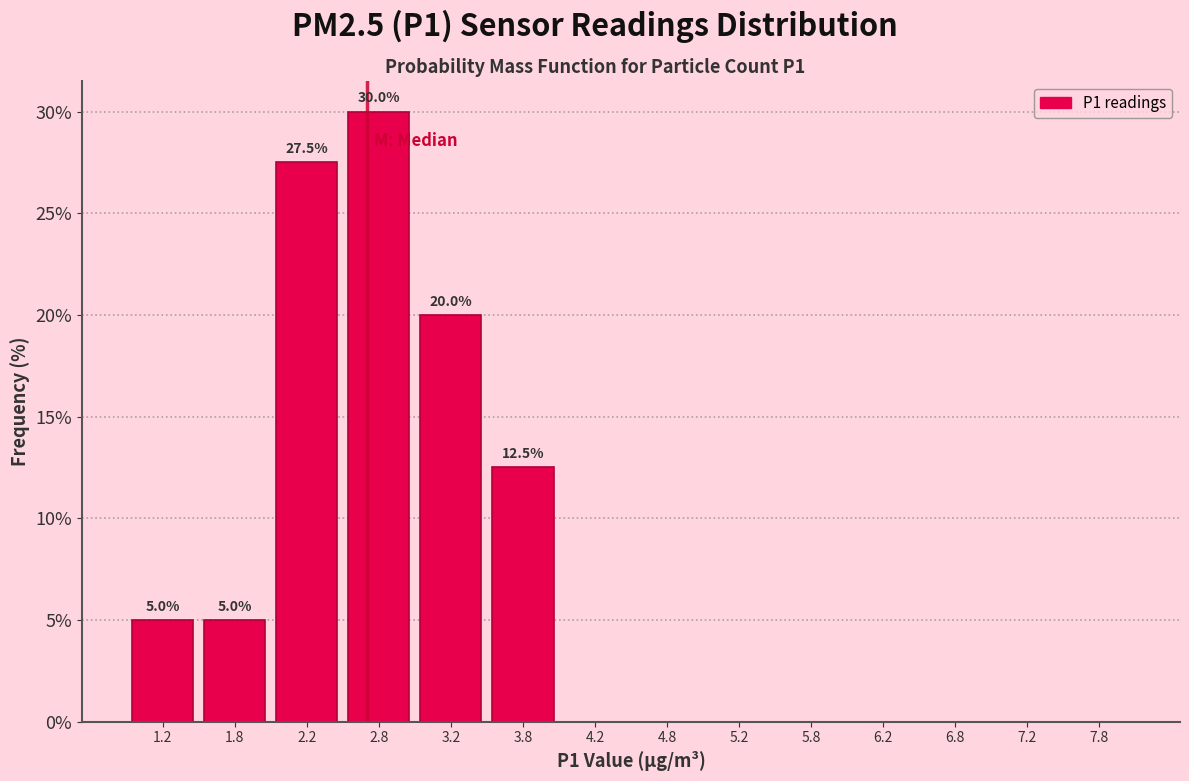

Which range on the x-axis has the tallest bar?

2.5 to 3.0